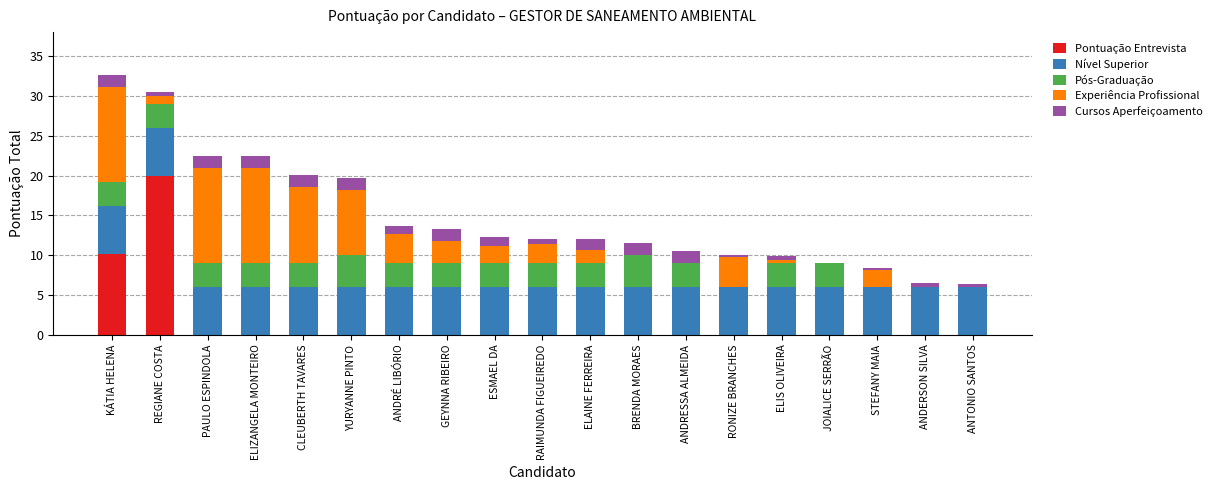

Which category has the highest value in the Pontuação Entrevista series?

REGIANE COSTA